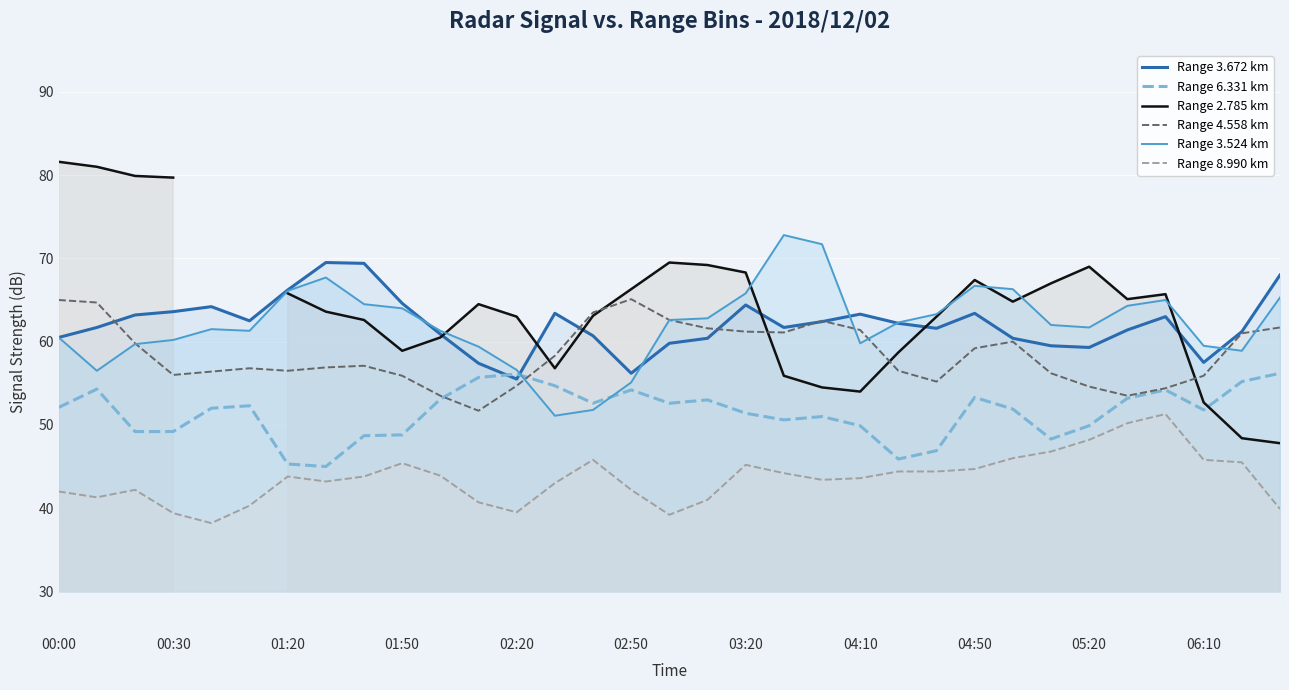

How many lines are shown in the chart?

6